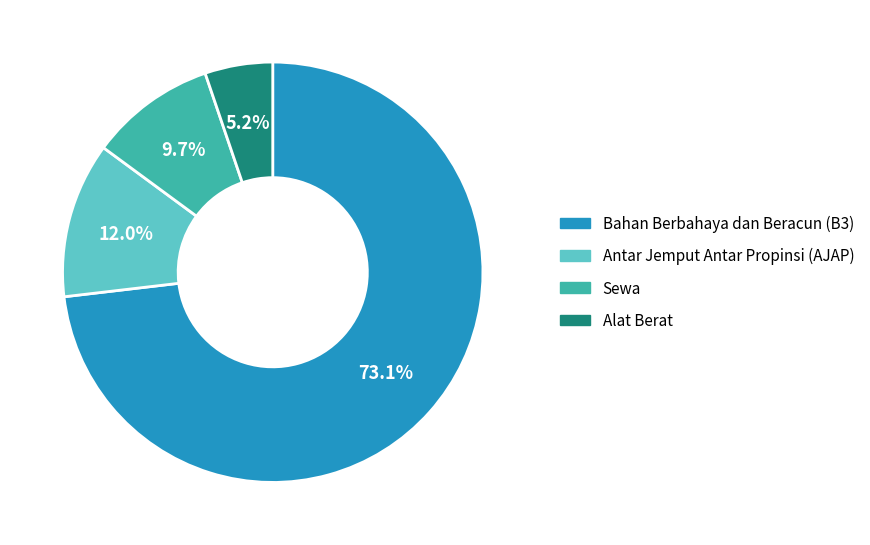

What percentage is the Bahan Berbahaya dan Beracun (B3) slice, to the nearest percent?

73%